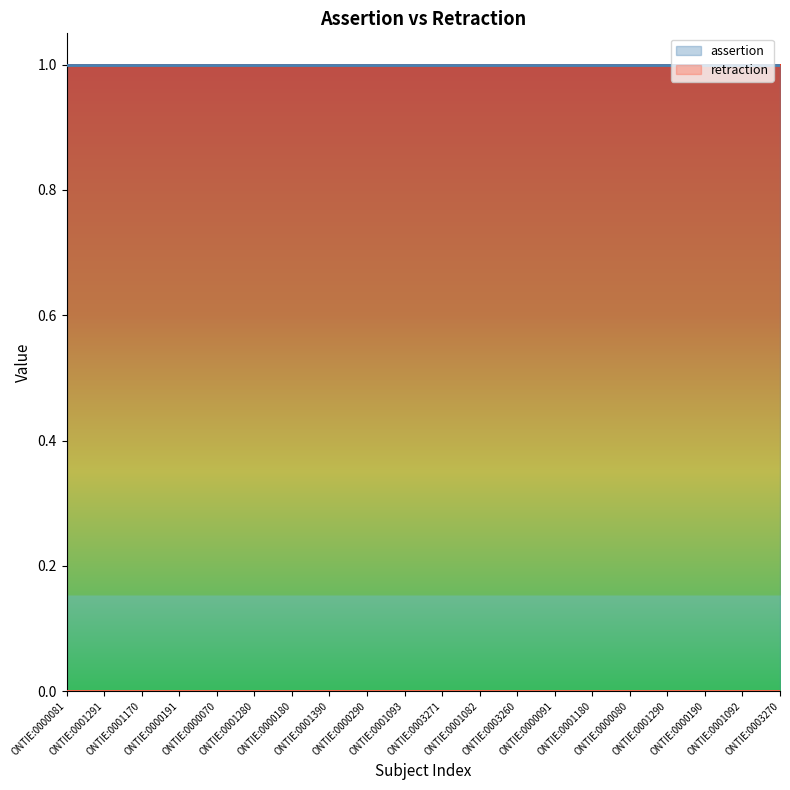

How many lines are shown in the chart?

2